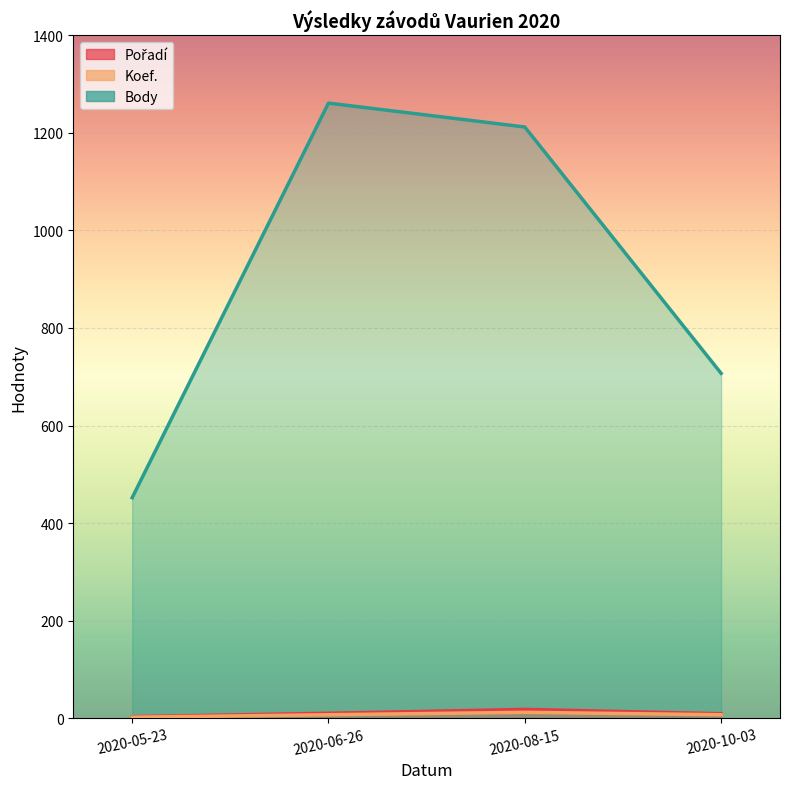

Reading left to right, extract all data points from this chart.

Pořadí: 2020-05-23=3	2020-06-26=10	2020-08-15=18	2020-10-03=9
Koef.: 2020-05-23=2	2020-06-26=7	2020-08-15=12	2020-10-03=7
Body: 2020-05-23=452	2020-06-26=1261	2020-08-15=1212	2020-10-03=707